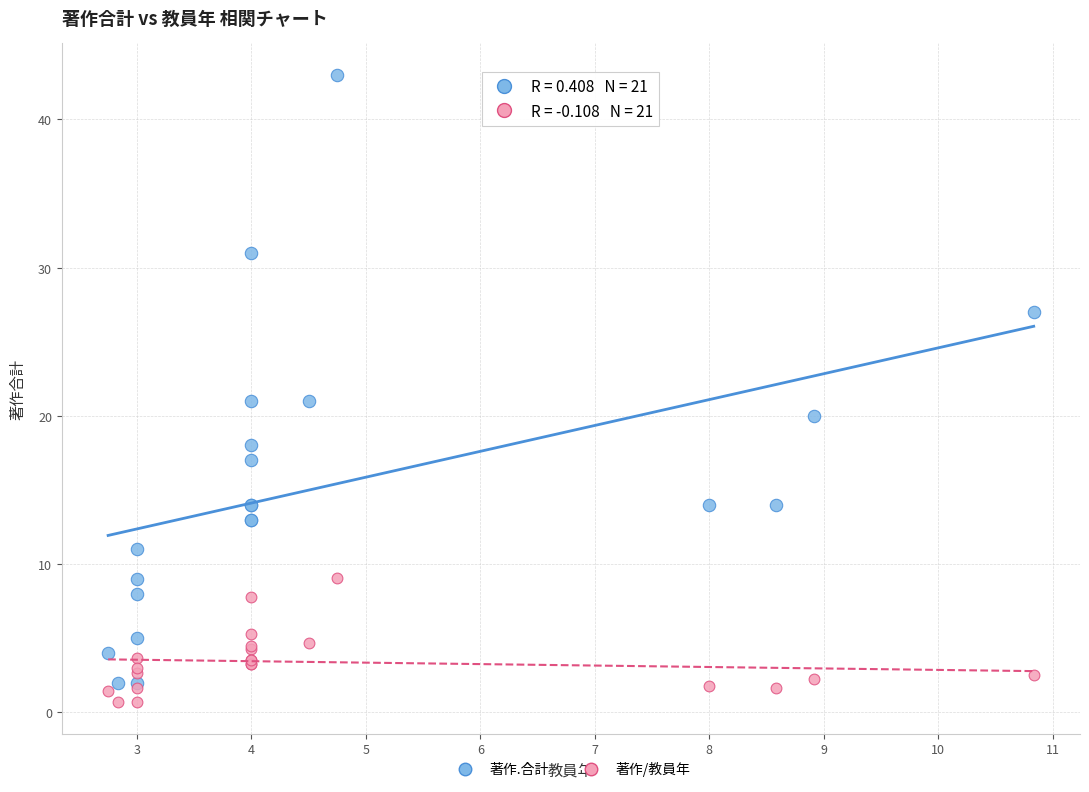

What are all the series names shown in the legend?

著作.合計, 著作/教員年